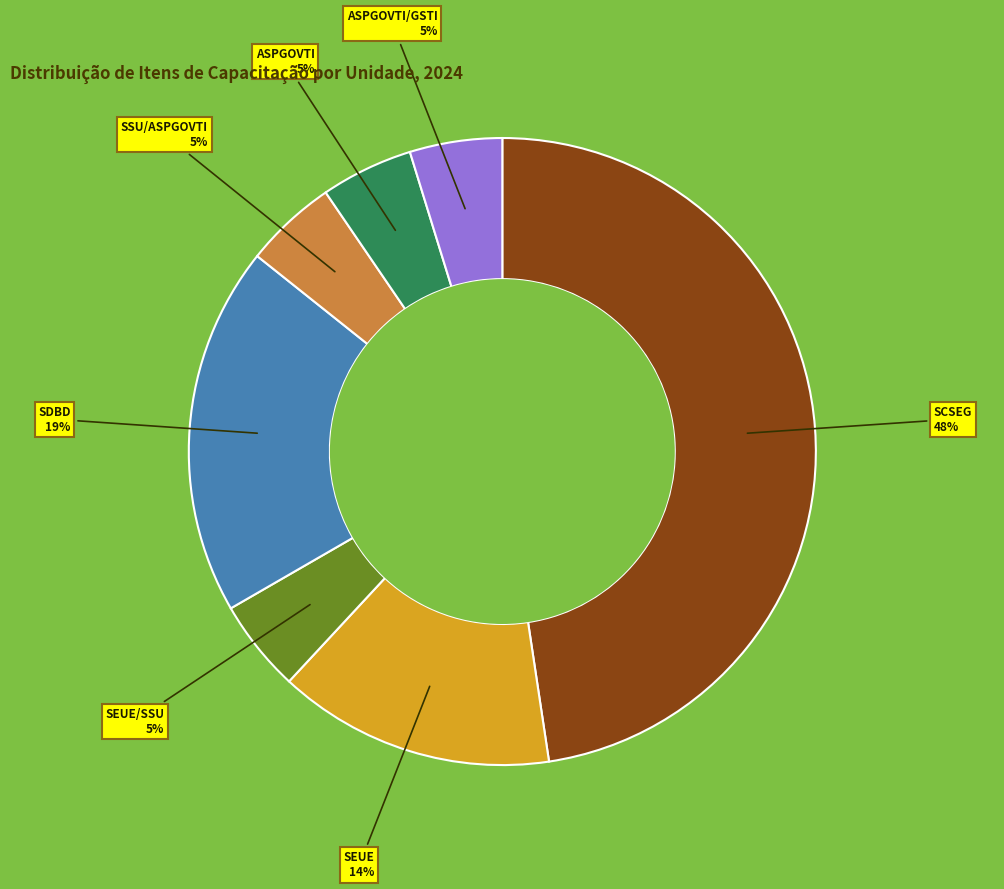

How many segments does this pie chart have?

7